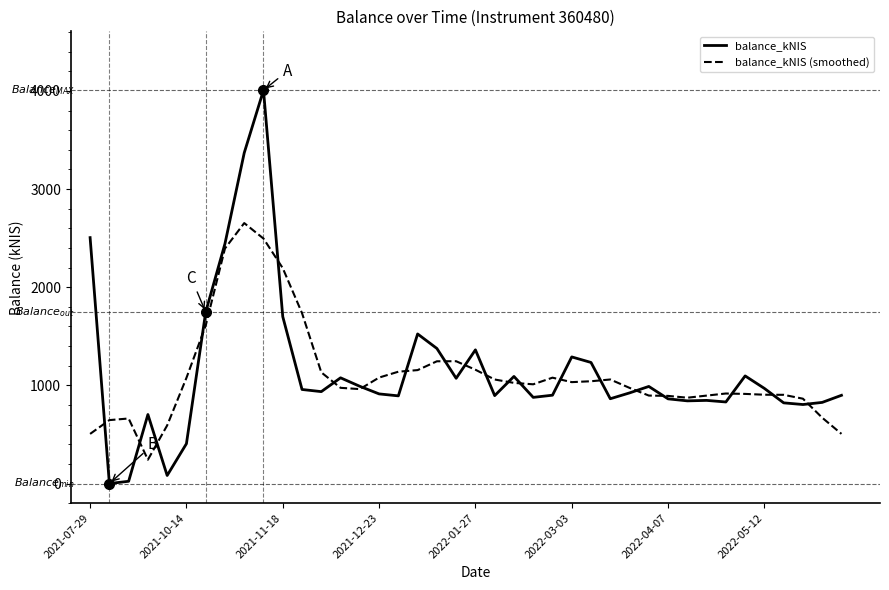

Which series has the widest spread of values?

balance_kNIS